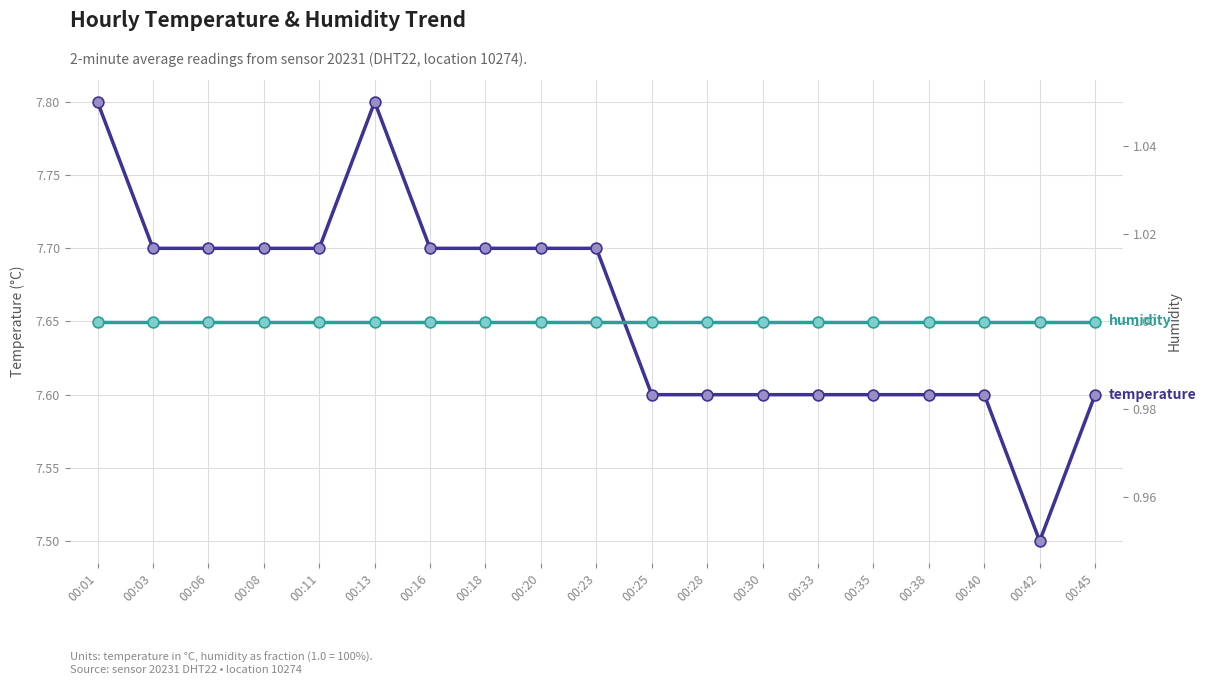

Which series has the largest Y range (max minus min)?

temperature